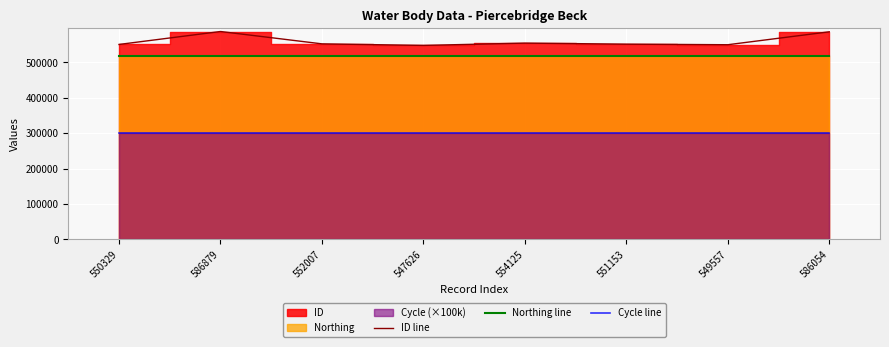

The value of ID line at 550329 is 550329. True or false?

True